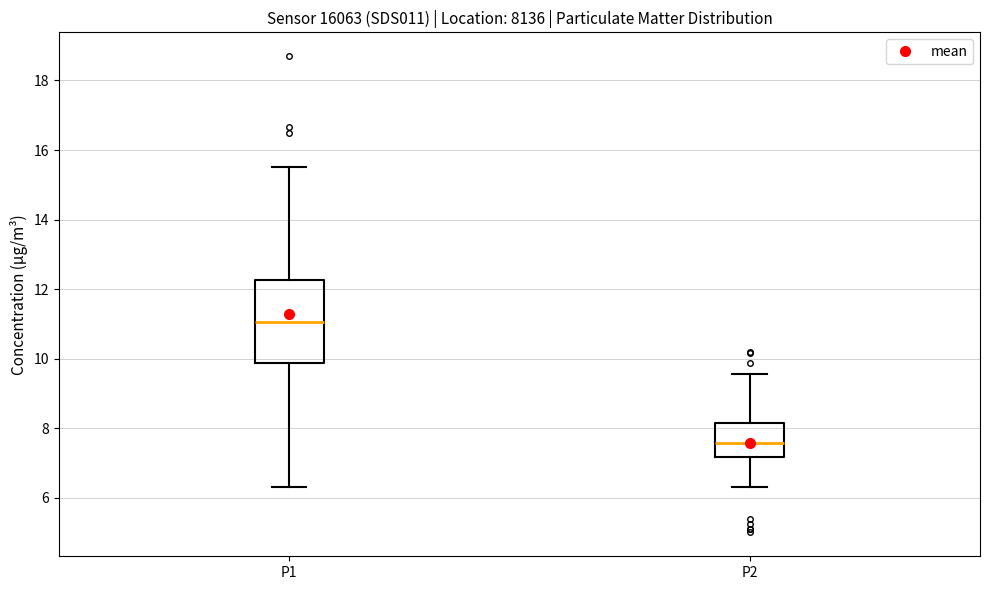

Reading left to right, read every box against the y-axis: the position of its median line, the range the box covers, and the ends of its whiskers. The values are not printed on the chart, so give them approximately, as read against the axis.

P1: median 11.0, box 9.8 to 12.2, whiskers 6.4 to 15.6
P2: median 7.6, box 7.2 to 8.2, whiskers 6.4 to 9.6